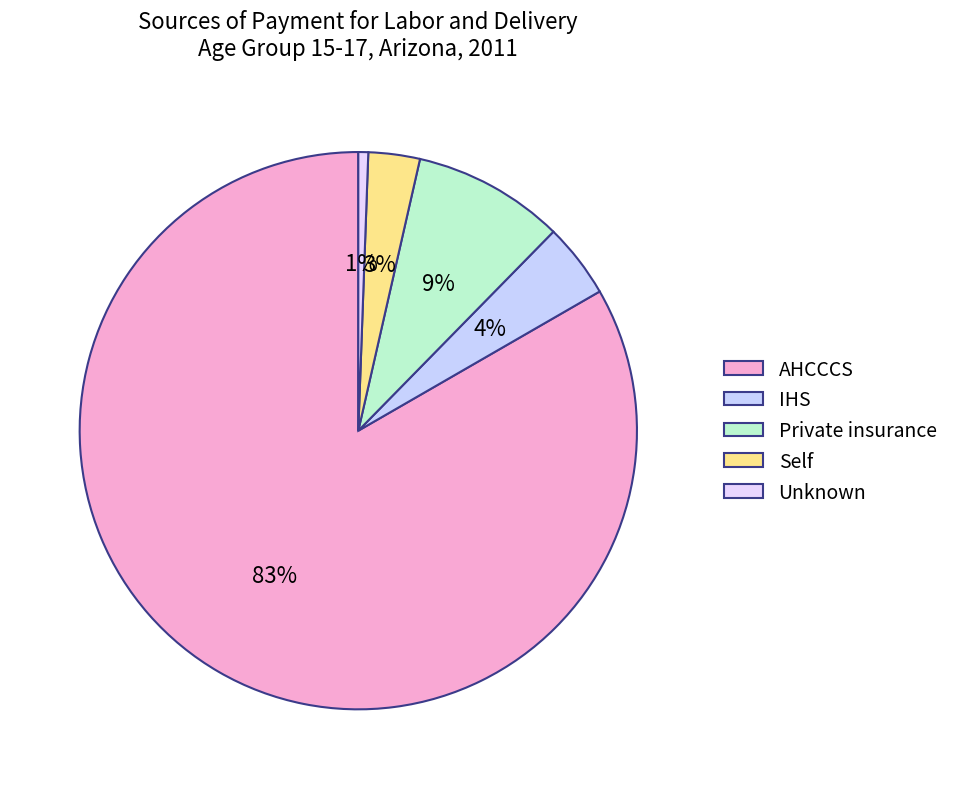

True or false: Private insurance accounts for 2% of the total.

False